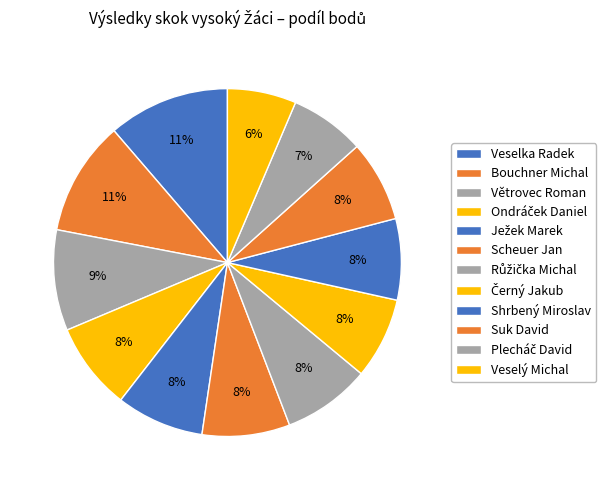

What percentage is the Ježek Marek slice, to the nearest percent?

8%